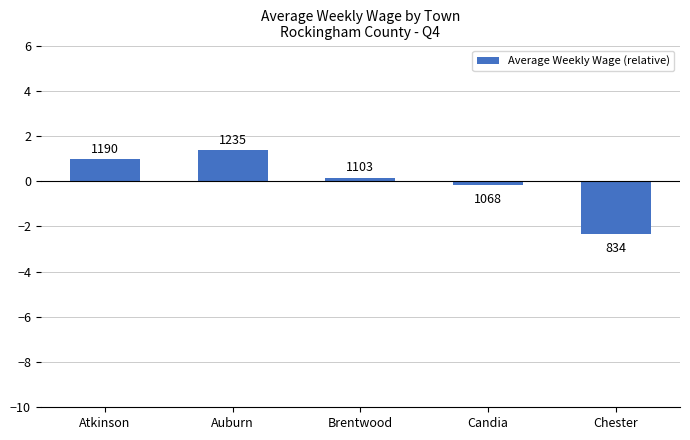

Does the chart contain any negative values?

Yes